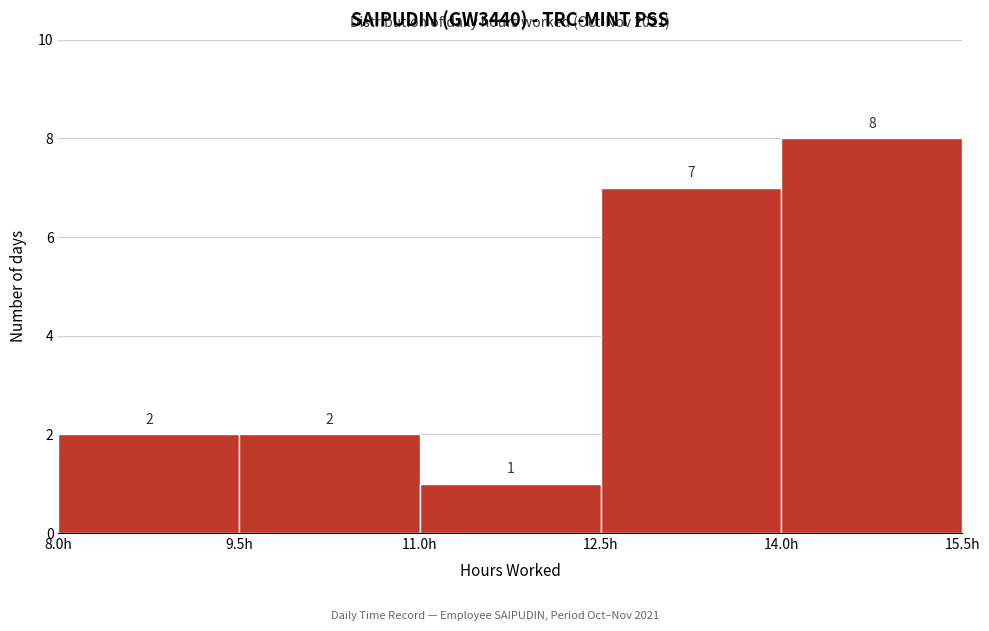

How tall is the bar that spans 11.0 to 12.5 on the x-axis? The bar edges are not printed on the chart, so give them approximately, as read against the axis.

1